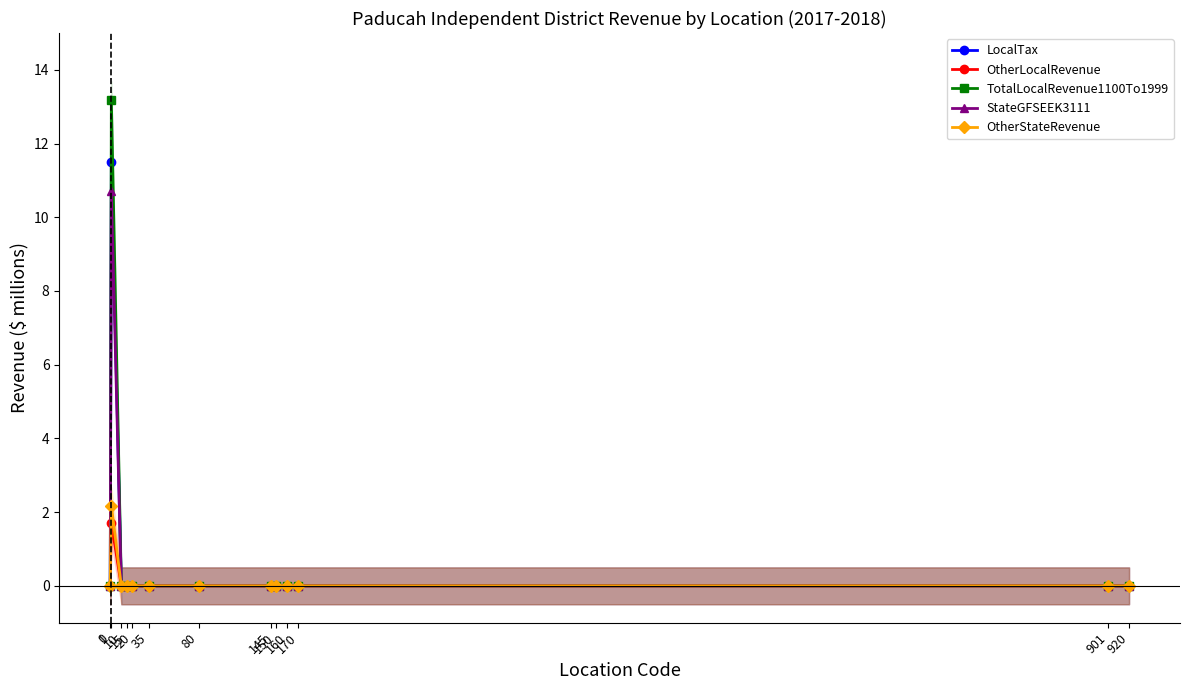

Reading left to right, transcribe all the data shown in this chart.

LocalTax: 0.0	11.5	0.0	0.0	0.0	0.0	0.0	0.0	0.0	0.0	0.0	0.0	0.0
OtherLocalRevenue: 0.0	1.7	0.0	0.0	0.0	0.0	0.0	0.0	0.0	0.0	0.0	0.0	0.0
TotalLocalRevenue1100To1999: 0.0	13.2	0.0	0.0	0.0	0.0	0.0	0.0	0.0	0.0	0.0	0.0	0.0
StateGFSEEK3111: 0.0	10.7	0.0	0.0	0.0	0.0	0.0	0.0	0.0	0.0	0.0	0.0	0.0
OtherStateRevenue: 0.0	2.2	0.0	0.0	0.0	0.0	0.0	0.0	0.0	0.0	0.0	0.0	0.0